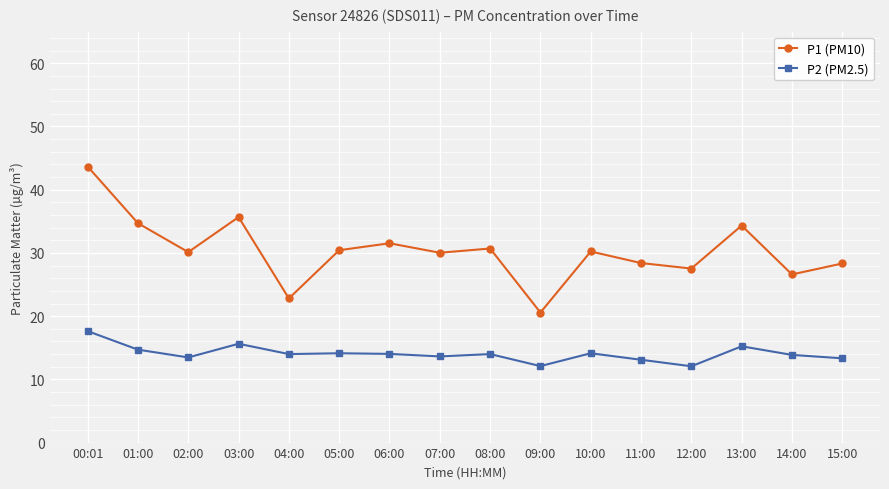

Does the chart have visible grid lines?

Yes